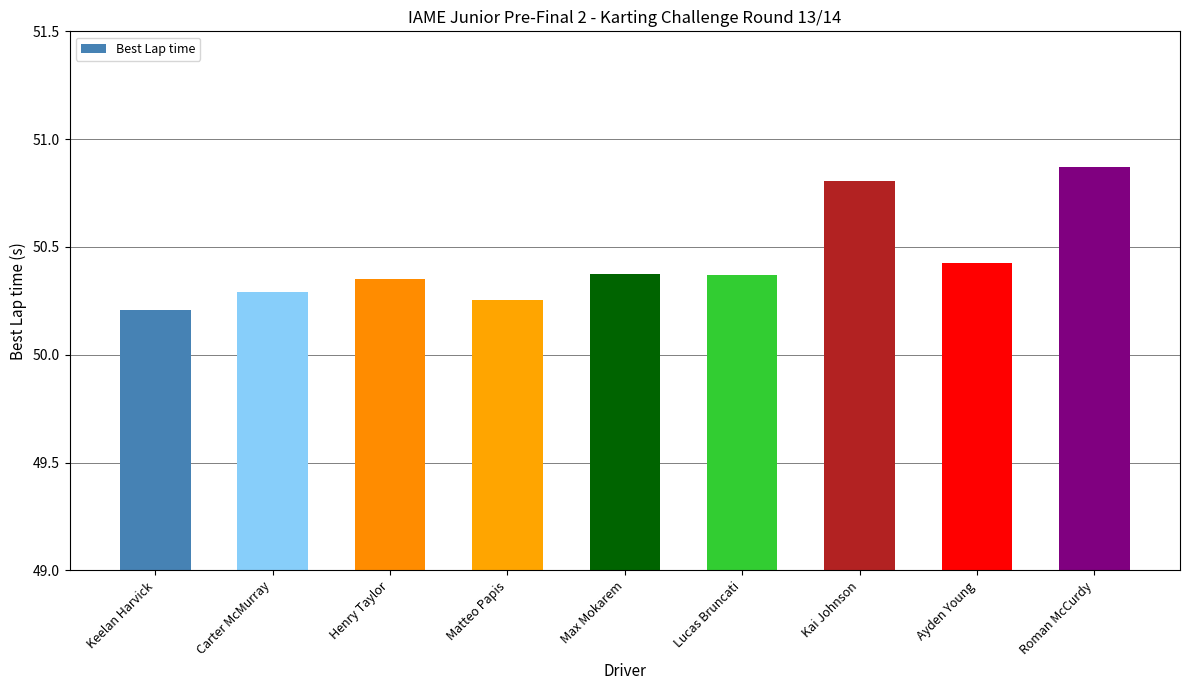

What is the label of the 1st bar from the left?

Keelan Harvick